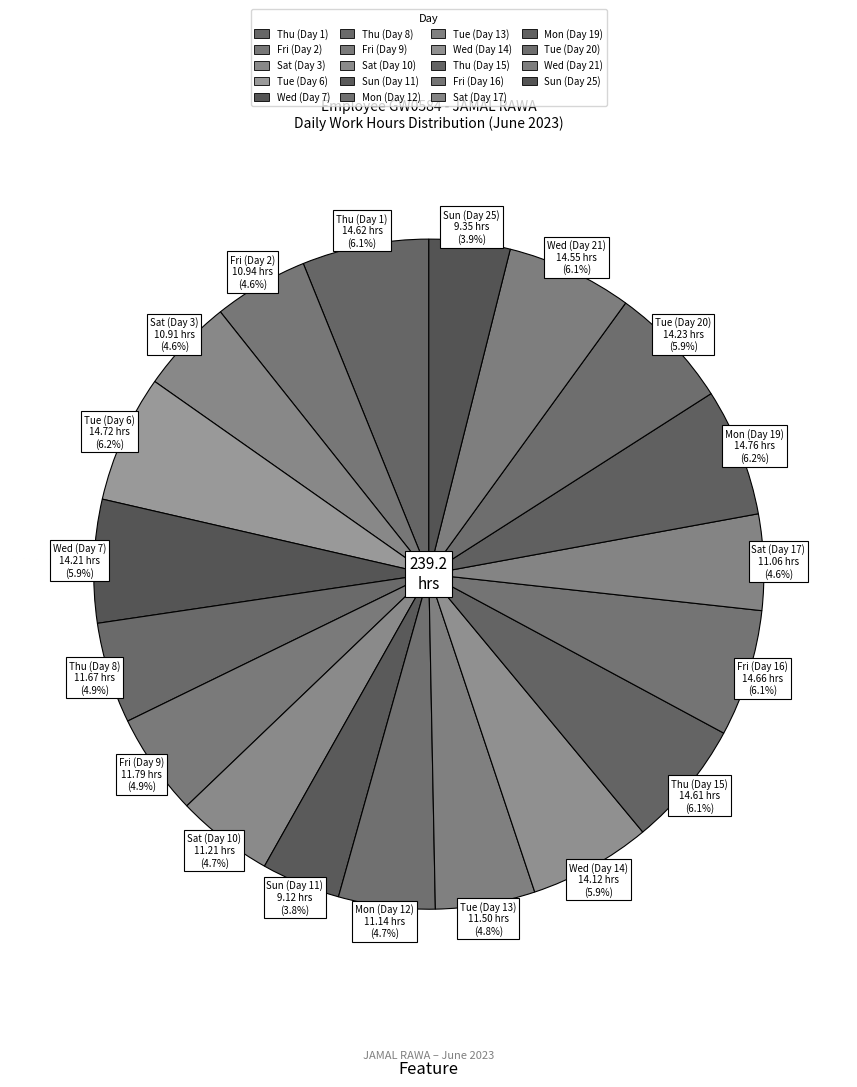

What is the change in value from Wed (Day 7) to Mon (Day 19)?

+0.5